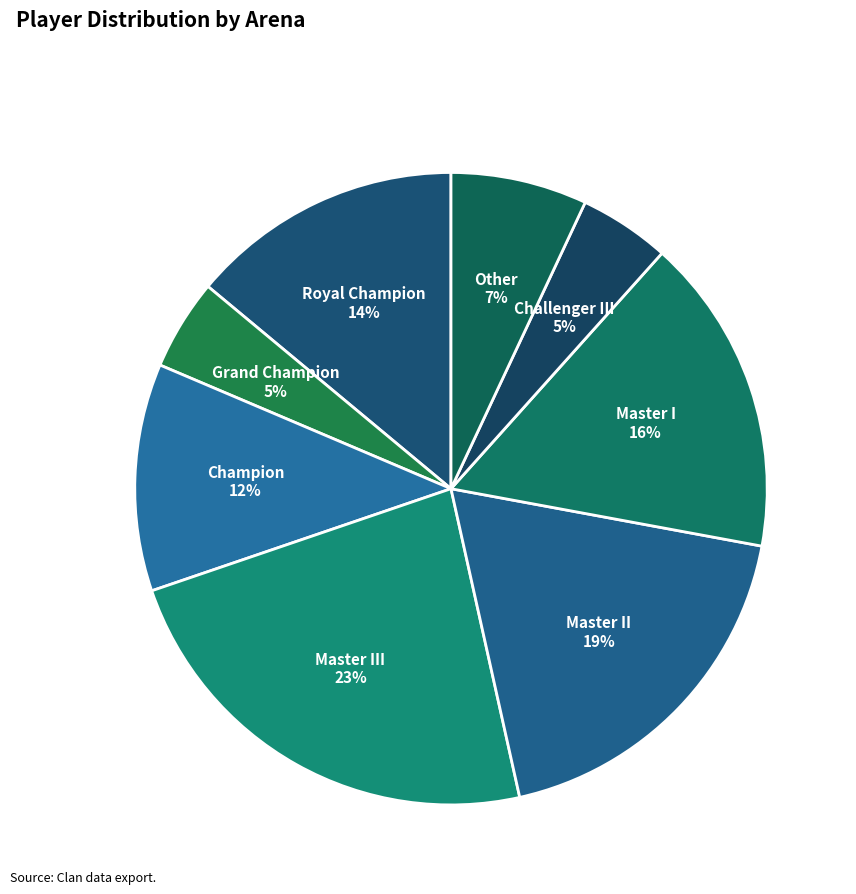

Count the number of slices in the pie.

8